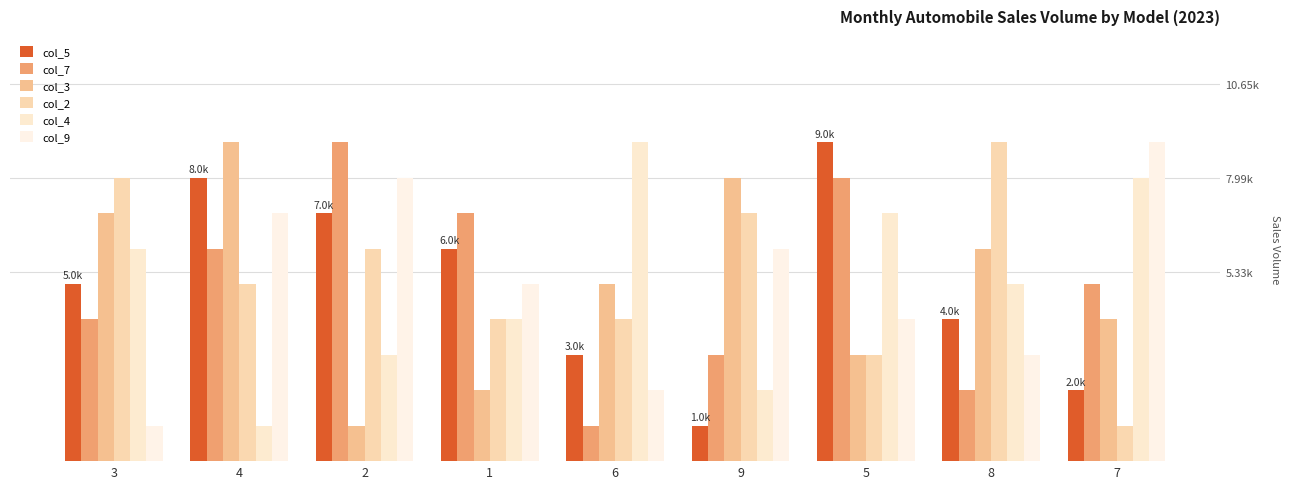

Are the bars horizontal?

No